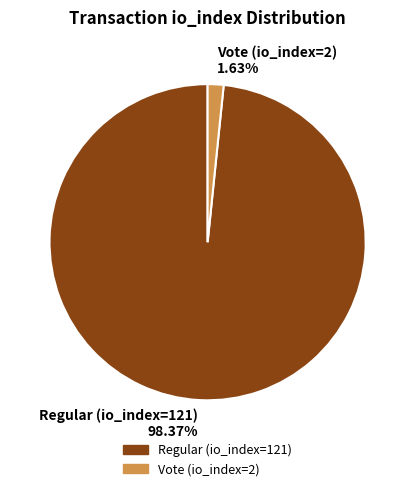

To the nearest percent, what portion does Vote (io_index=2) represent?

2%